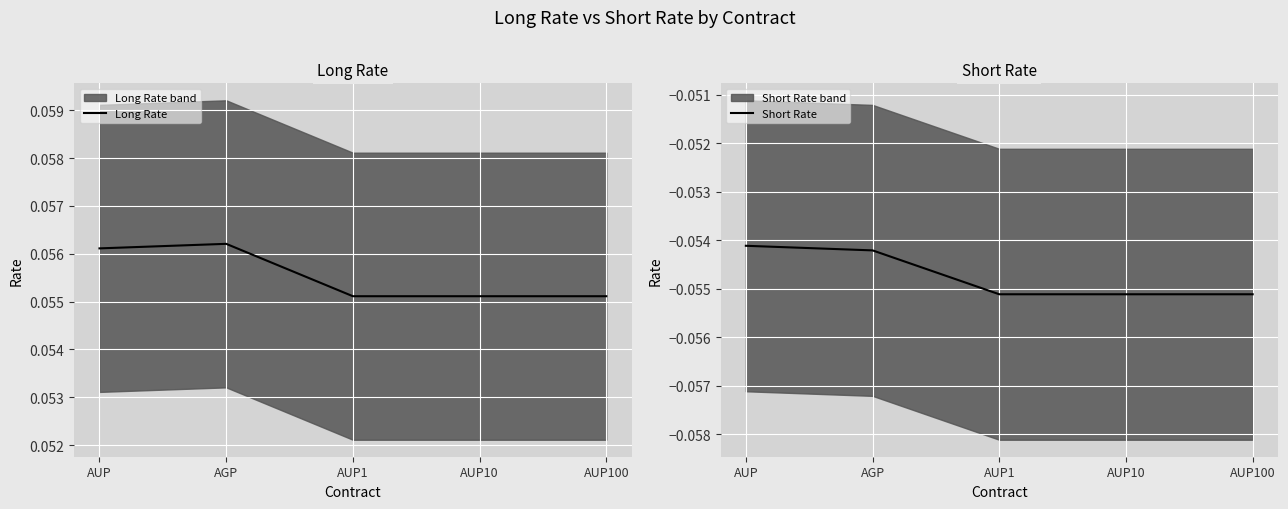

The value of Long Rate at AUP is 0.1. True or false?

True